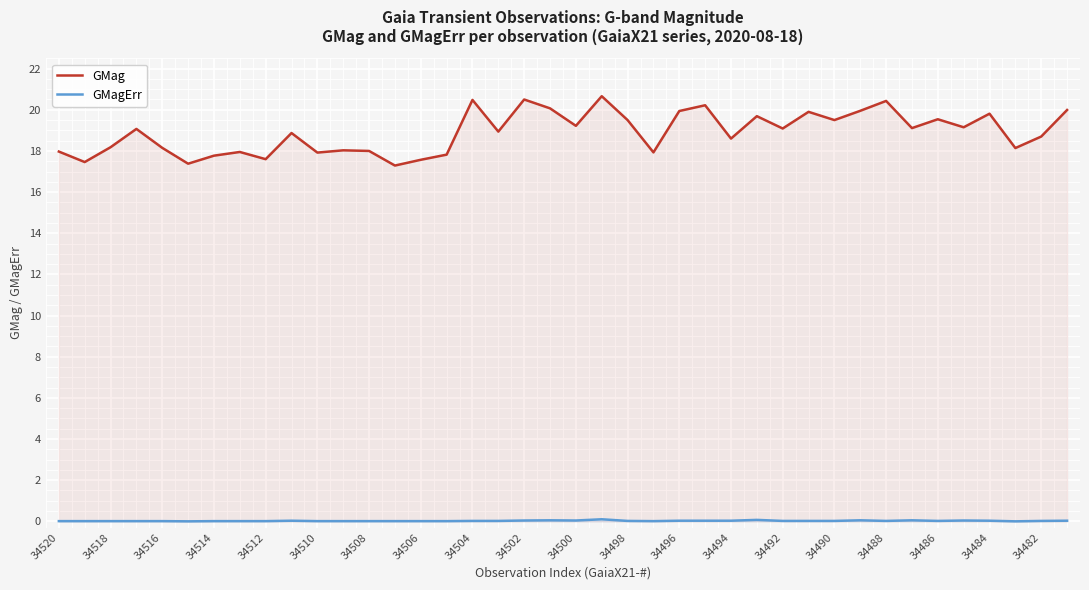

What is the average value of the GMag series?

18.9